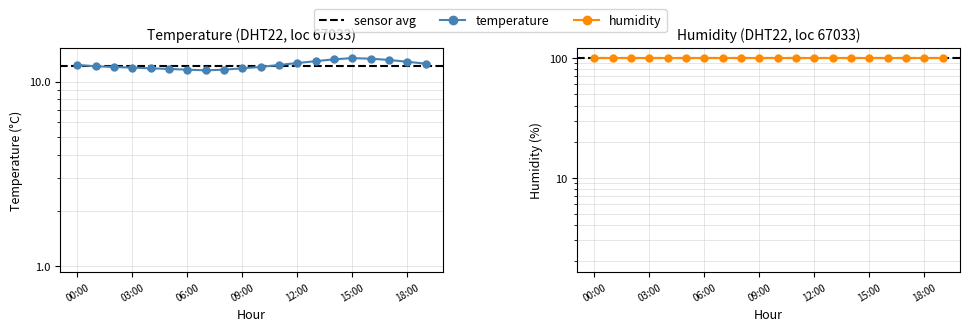

The value at 10:00 is 19.1. True or false?

False